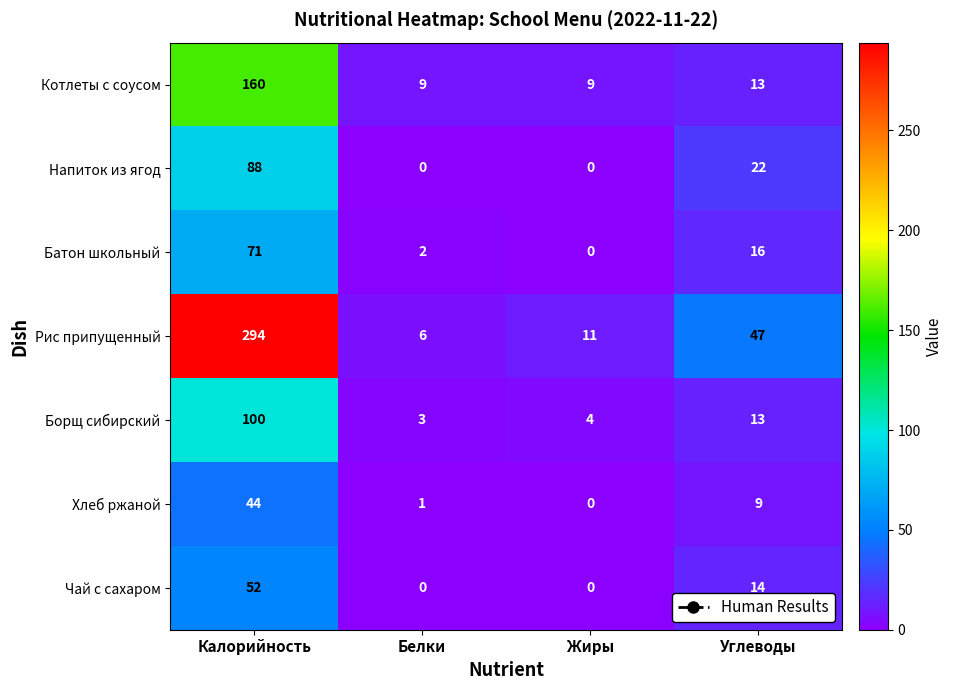

True or false: Рис припущенный has a value of 47 at Углеводы.

True